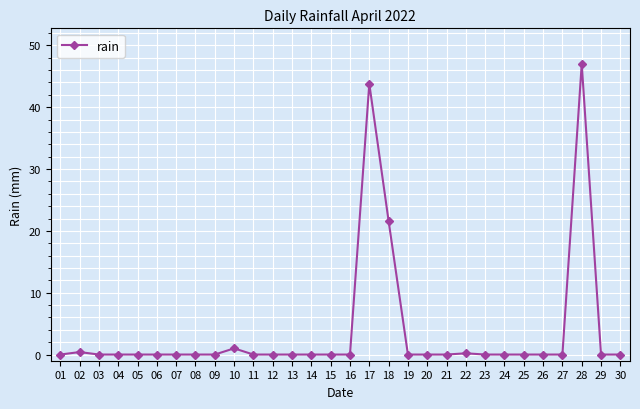

Does the chart have visible grid lines?

Yes